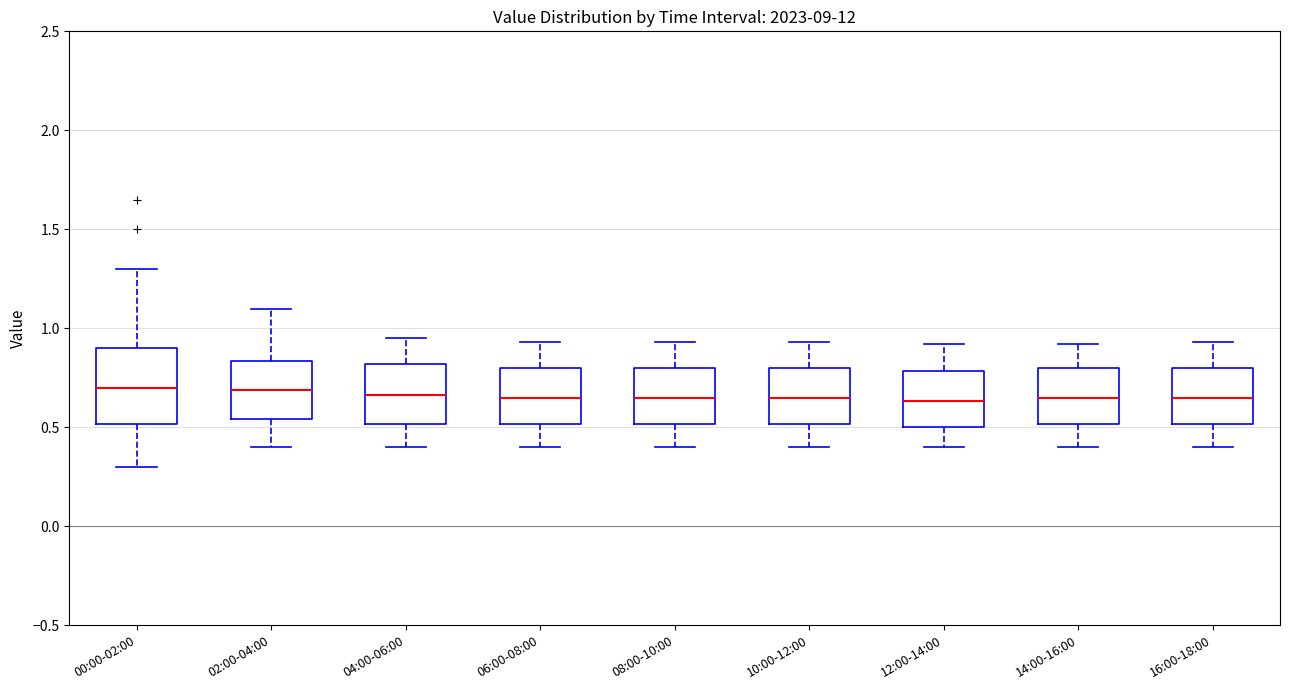

Where does the median line of the box for 14:00-16:00 sit on the y-axis? The values are not printed on the chart, so give them approximately, as read against the axis.

0.65